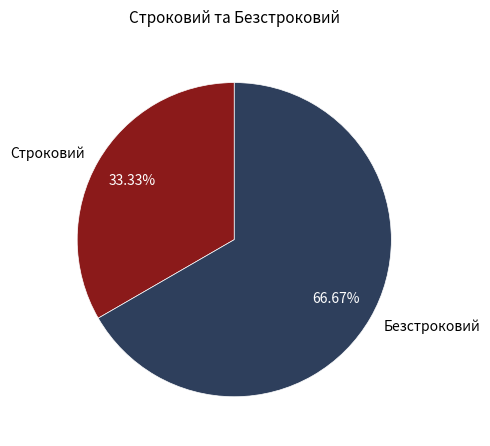

How many slices are in this pie chart?

2